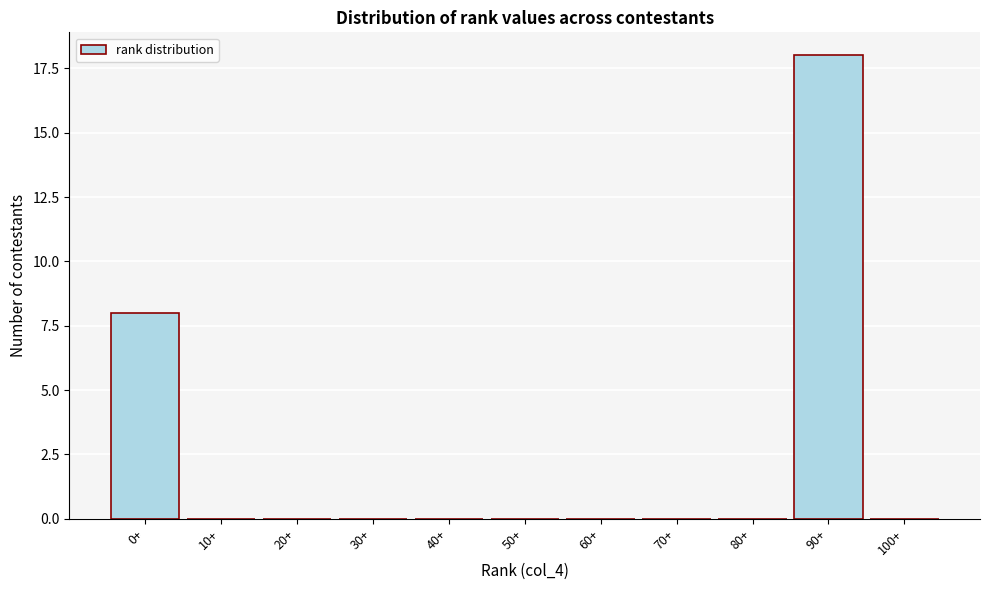

Reading left to right, transcribe all the data shown in this chart.

0+=8	10+=0	20+=0	30+=0	40+=0	50+=0	60+=0	70+=0	80+=0	90+=18	100+=0